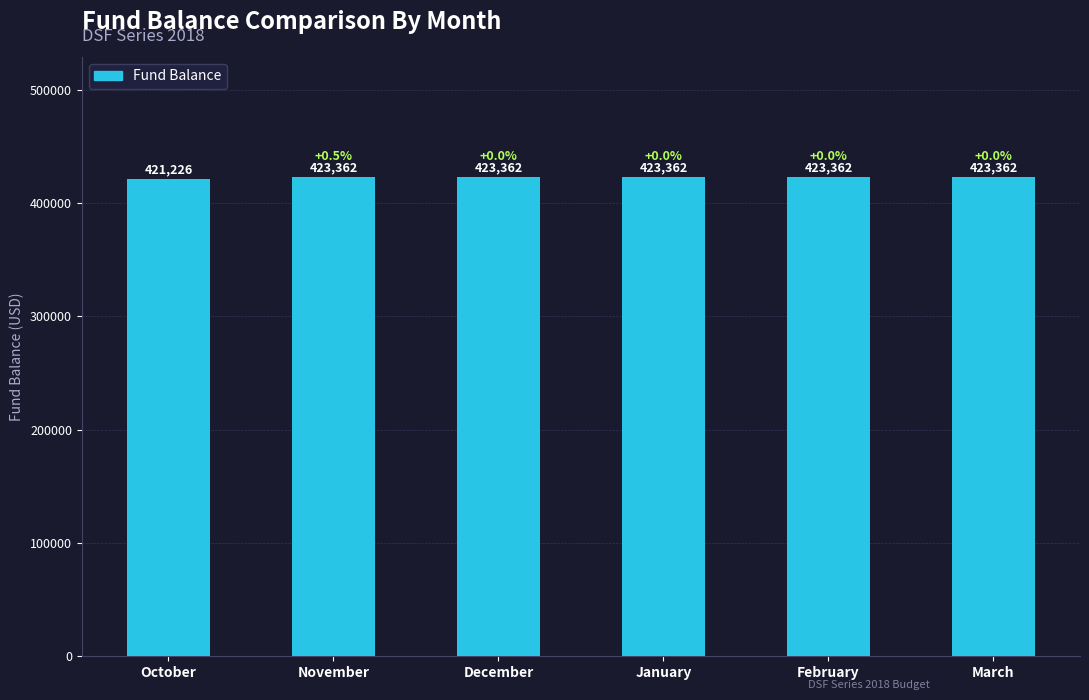

What position from the right is October?

6